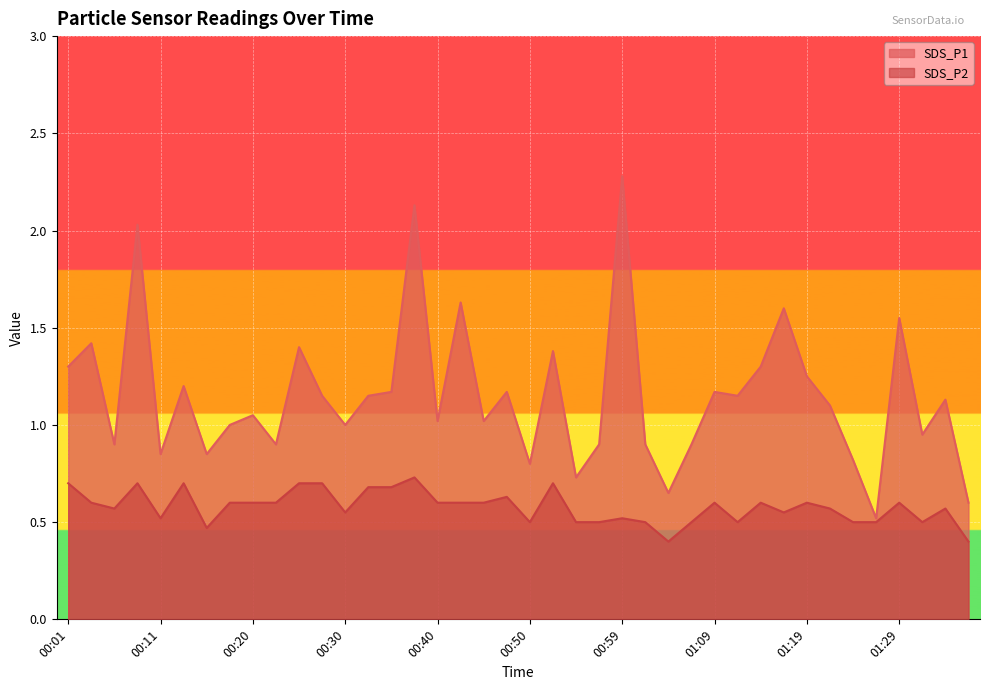

What is the average value of the SDS_P2 series?

0.6